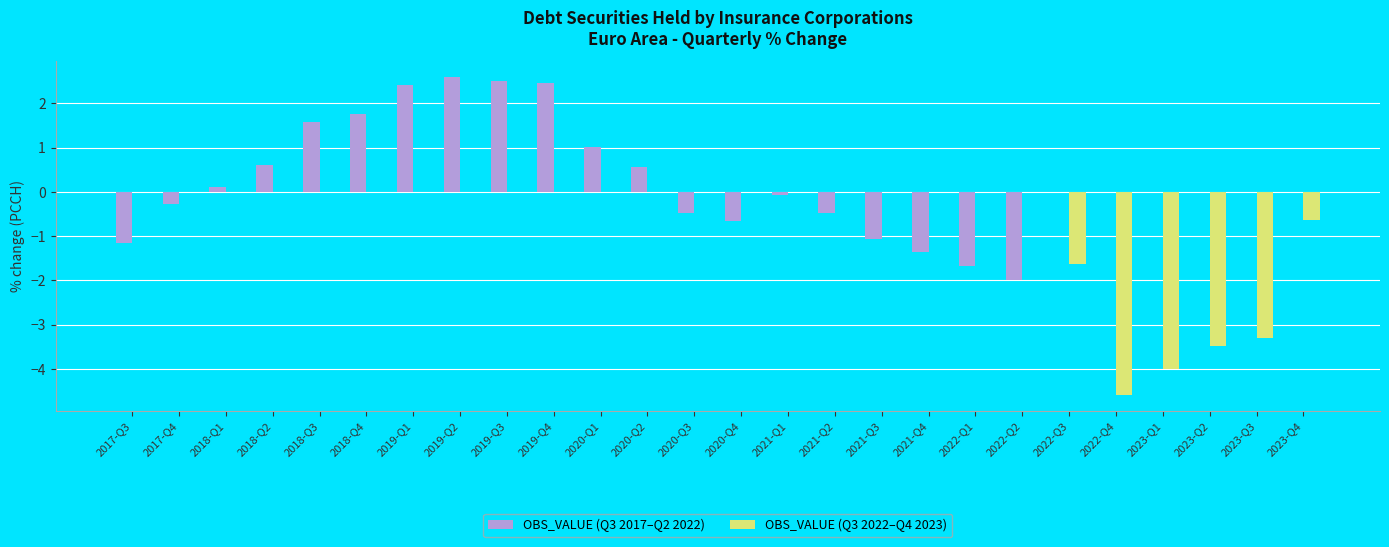

True or false: OBS_VALUE (Q3 2022–Q4 2023) has a value of 1.7 at 2019-Q1.

False